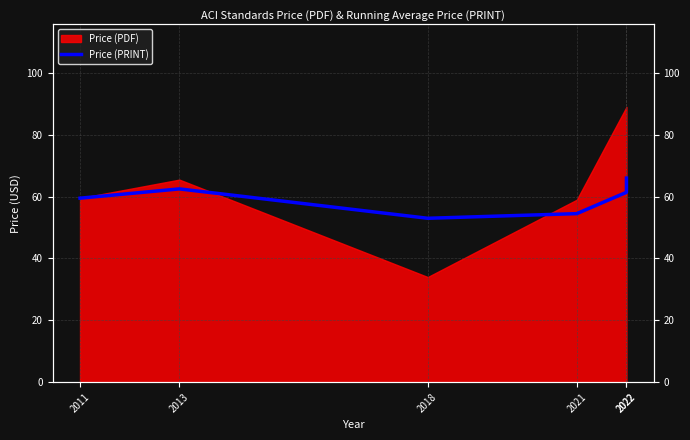

Where is the data nearest to the value 59?

2011